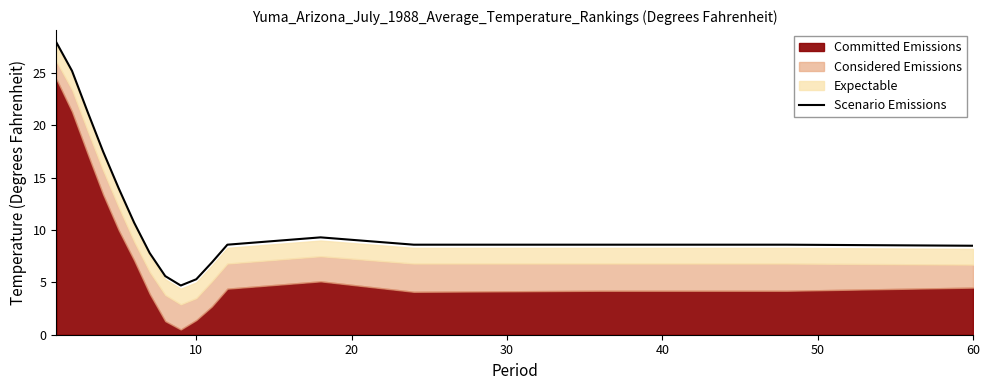

What is the difference between the maximum and minimum values?

23.2